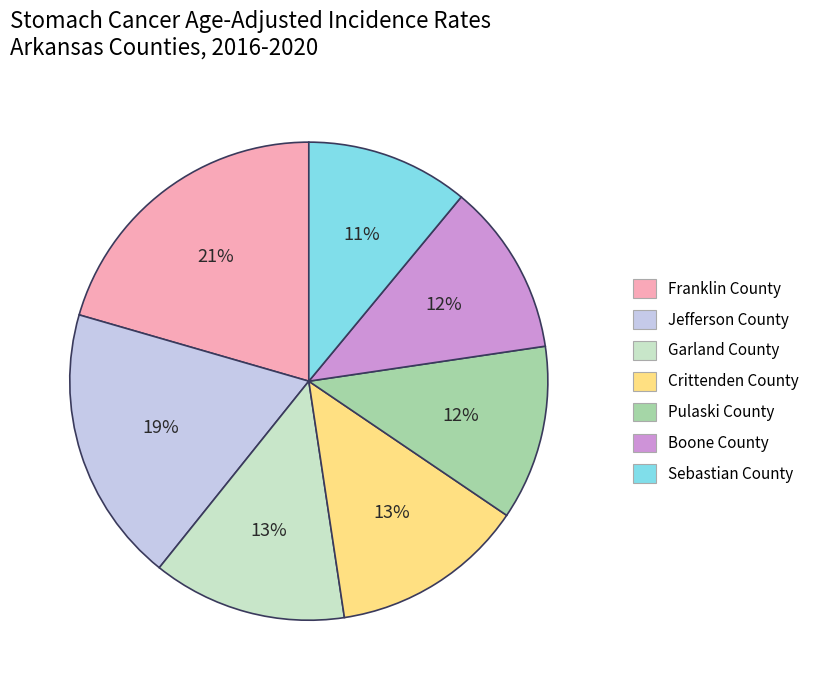

Does Boone County represent more than half of the total?

No